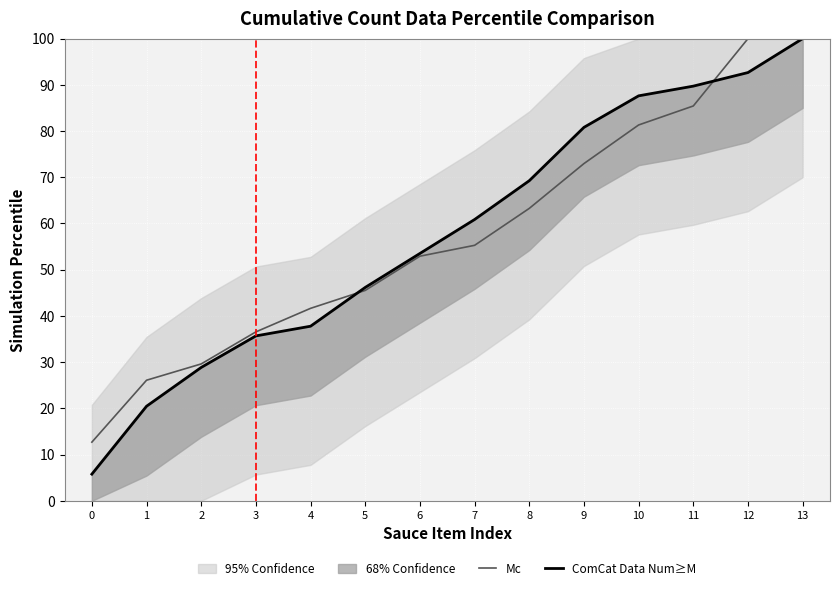

Where does the Mc series first go above 55?

7